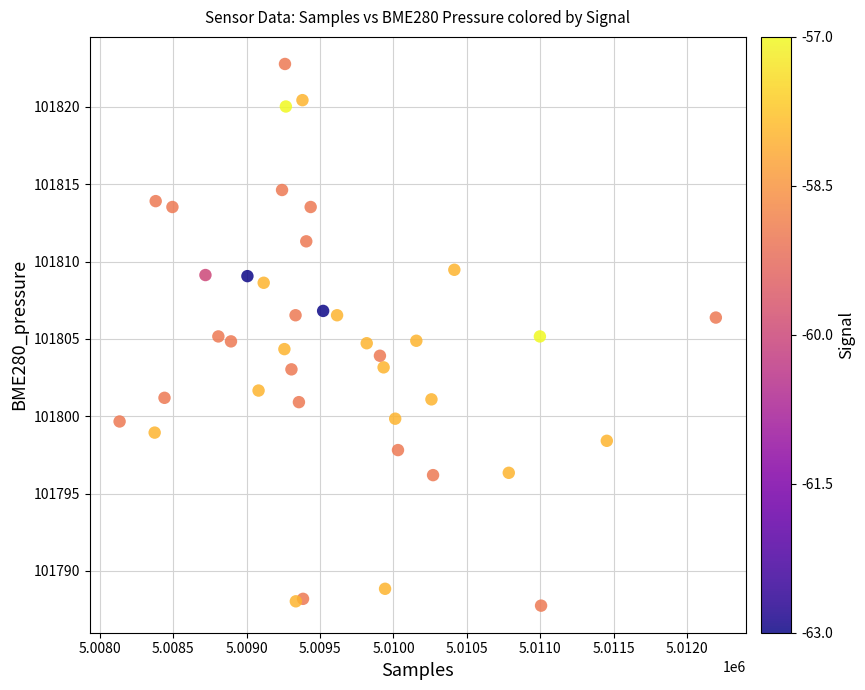

What is the range of Y values (max minus min)?

35.0